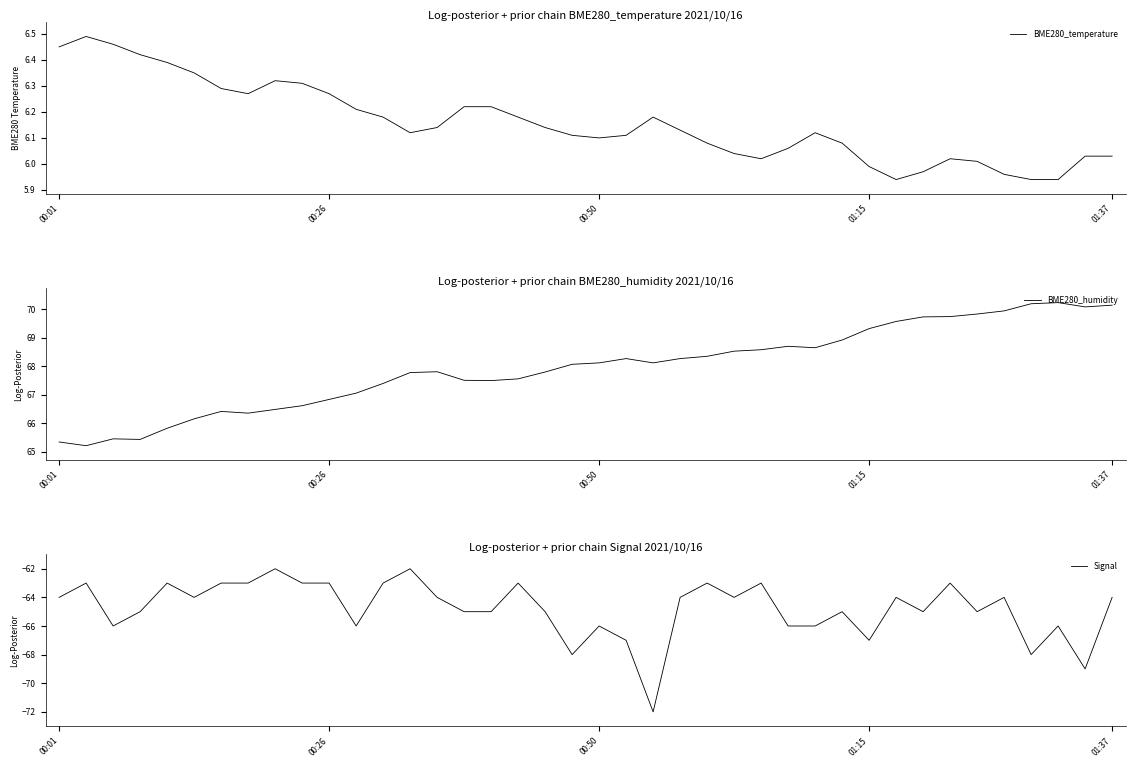

What is the maximum value for BME280_humidity?

70.2